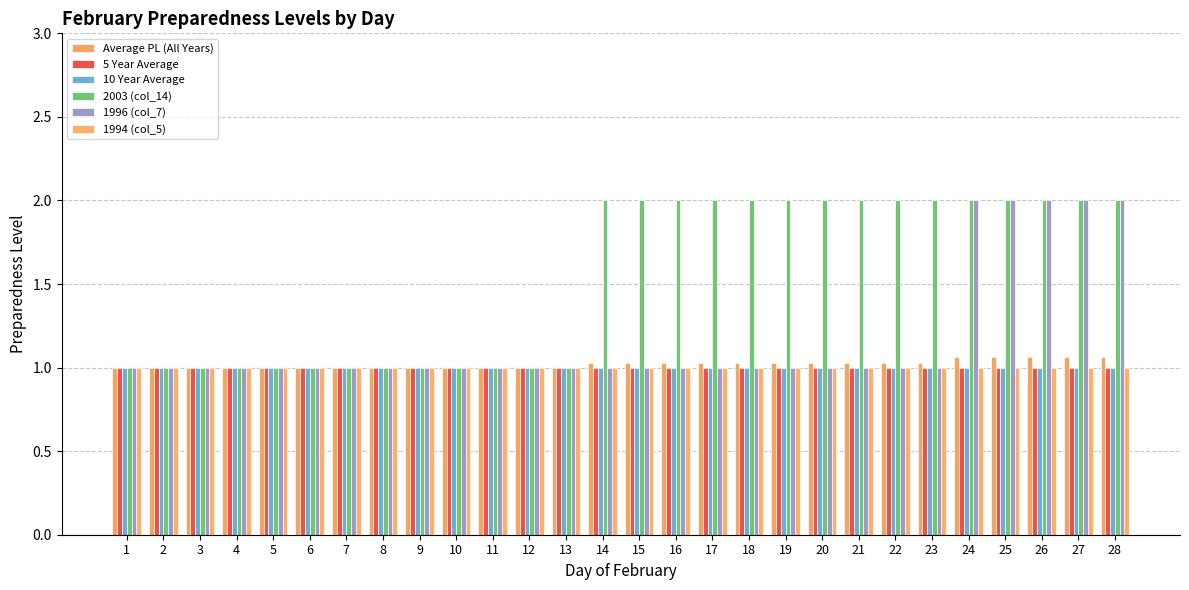

How many groups of bars are there?

28